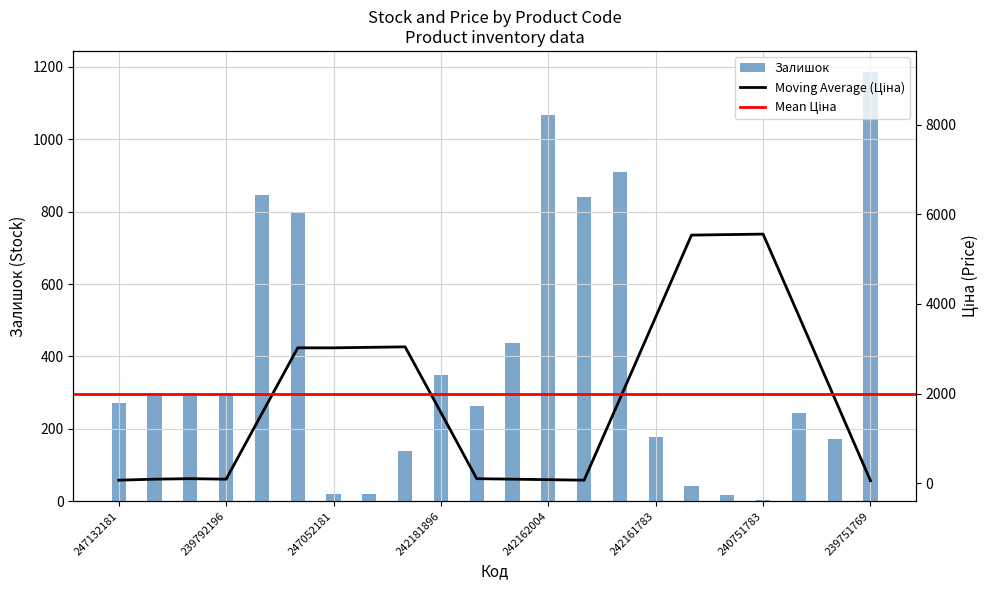

Where does the Ціна series first go above 111?

247132181